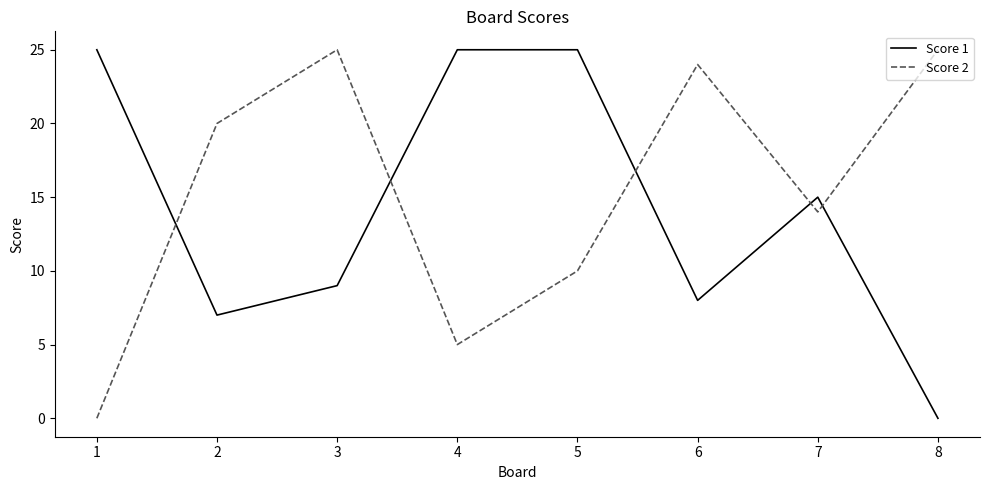

Between 1 and 3, which series saw the biggest shift?

Score 2